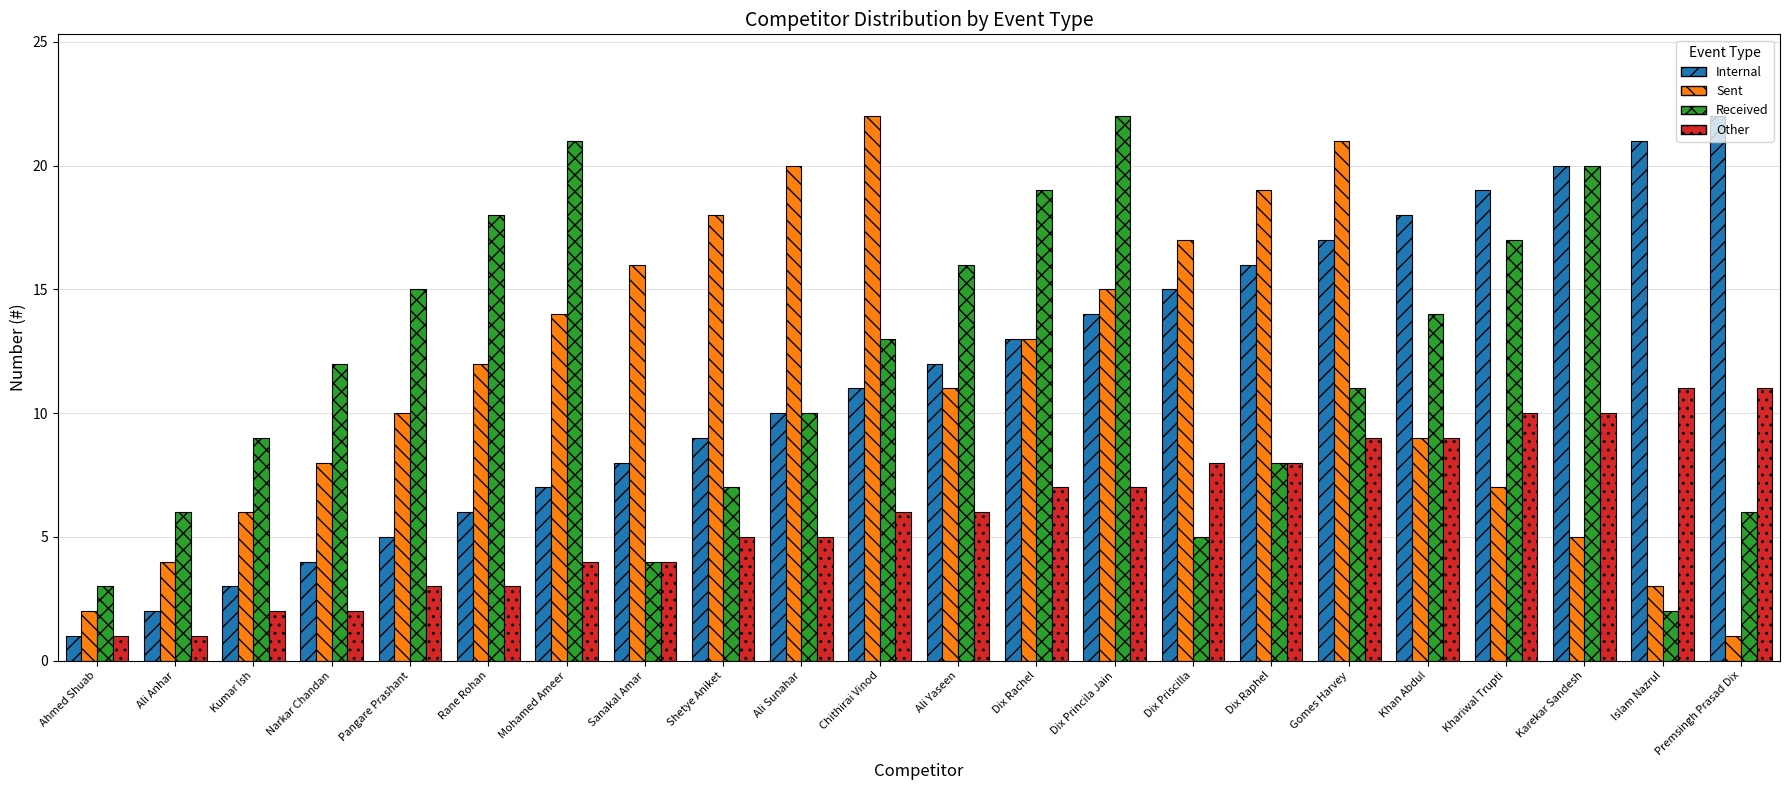

Reading left to right, extract all data points from this chart.

Internal: Ahmed Shuab=1	Ali Anhar=2	Kumar Ish=3	Narkar Chandan=4	Pangare Prashant=5	Rane Rohan=6	Mohamed Ameer=7	Sanakal Amar=8	Shetye Aniket=9	Ali Sunahar=10	Chithirai Vinod=11	Ali Yaseen=12	Dix Rachel=13	Dix Princila Jain=14	Dix Priscilla=15	Dix Raphel=16	Gomes Harvey=17	Khan Abdul=18	Khariwal Trupti=19	Karekar Sandesh=20	Islam Nazrul=21	Premsingh Prasad Dix=22
Sent: Ahmed Shuab=2	Ali Anhar=4	Kumar Ish=6	Narkar Chandan=8	Pangare Prashant=10	Rane Rohan=12	Mohamed Ameer=14	Sanakal Amar=16	Shetye Aniket=18	Ali Sunahar=20	Chithirai Vinod=22	Ali Yaseen=11	Dix Rachel=13	Dix Princila Jain=15	Dix Priscilla=17	Dix Raphel=19	Gomes Harvey=21	Khan Abdul=9	Khariwal Trupti=7	Karekar Sandesh=5	Islam Nazrul=3	Premsingh Prasad Dix=1
Received: Ahmed Shuab=3	Ali Anhar=6	Kumar Ish=9	Narkar Chandan=12	Pangare Prashant=15	Rane Rohan=18	Mohamed Ameer=21	Sanakal Amar=4	Shetye Aniket=7	Ali Sunahar=10	Chithirai Vinod=13	Ali Yaseen=16	Dix Rachel=19	Dix Princila Jain=22	Dix Priscilla=5	Dix Raphel=8	Gomes Harvey=11	Khan Abdul=14	Khariwal Trupti=17	Karekar Sandesh=20	Islam Nazrul=2	Premsingh Prasad Dix=6
Other: Ahmed Shuab=1	Ali Anhar=1	Kumar Ish=2	Narkar Chandan=2	Pangare Prashant=3	Rane Rohan=3	Mohamed Ameer=4	Sanakal Amar=4	Shetye Aniket=5	Ali Sunahar=5	Chithirai Vinod=6	Ali Yaseen=6	Dix Rachel=7	Dix Princila Jain=7	Dix Priscilla=8	Dix Raphel=8	Gomes Harvey=9	Khan Abdul=9	Khariwal Trupti=10	Karekar Sandesh=10	Islam Nazrul=11	Premsingh Prasad Dix=11